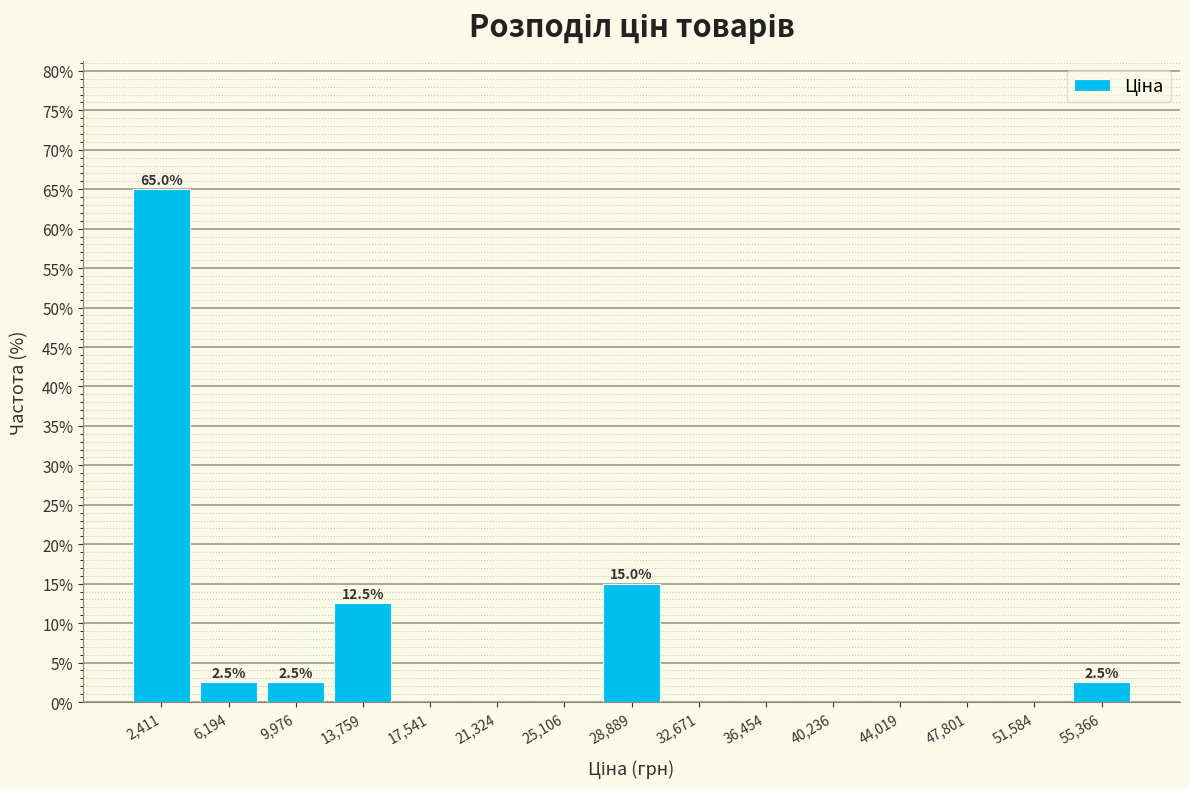

Which range on the x-axis has the tallest bar?

500 to 4500